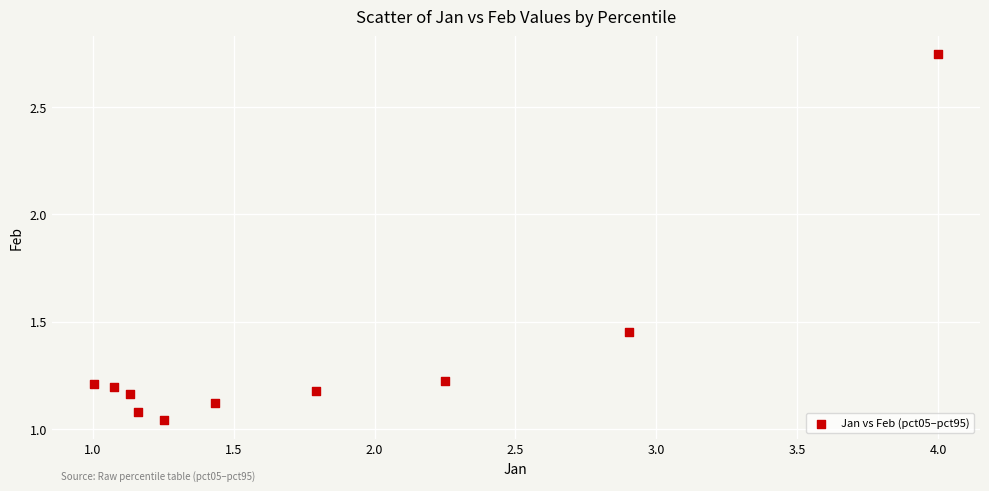

What is the range of X values (max minus min)?

3.0